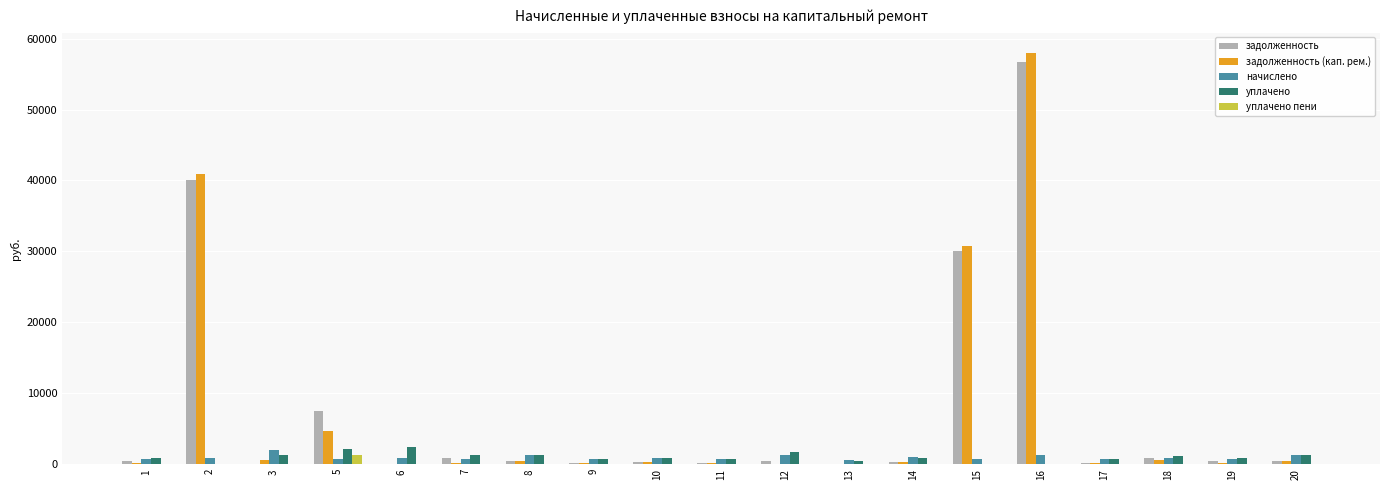

Between 15 and 17, which series saw the biggest shift?

задолженность (кап. рем.)